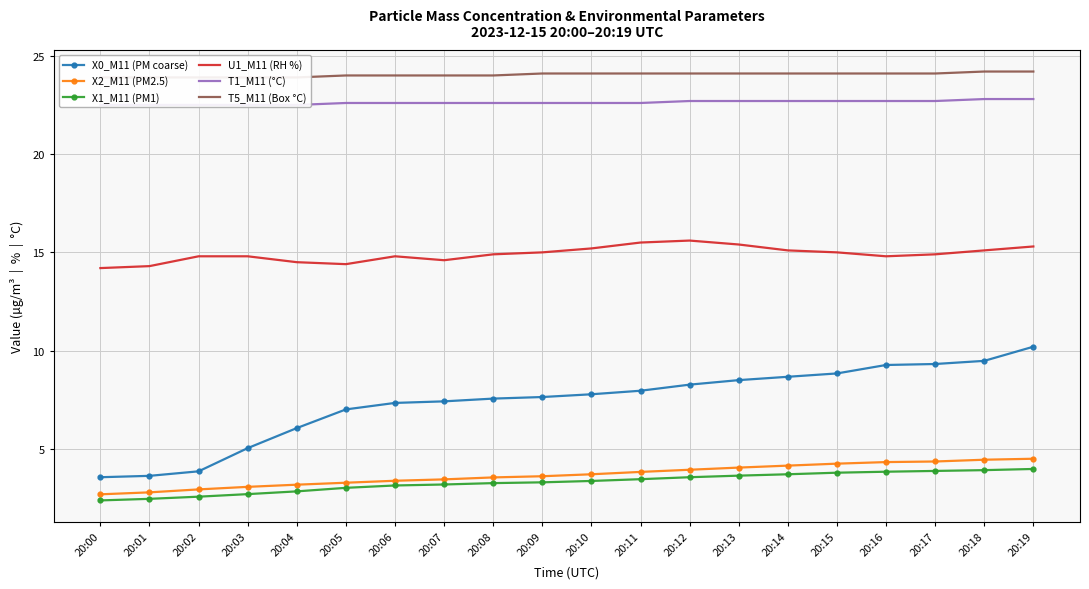

What value does the T1_M11 (°C) series have at 20:11?

22.6